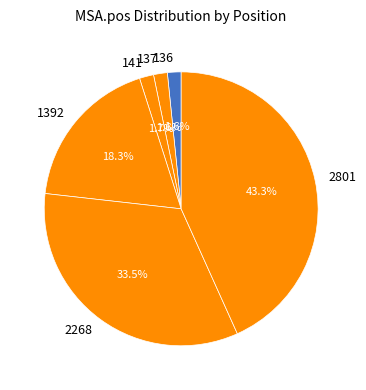

What is the largest slice in the pie chart?

2801